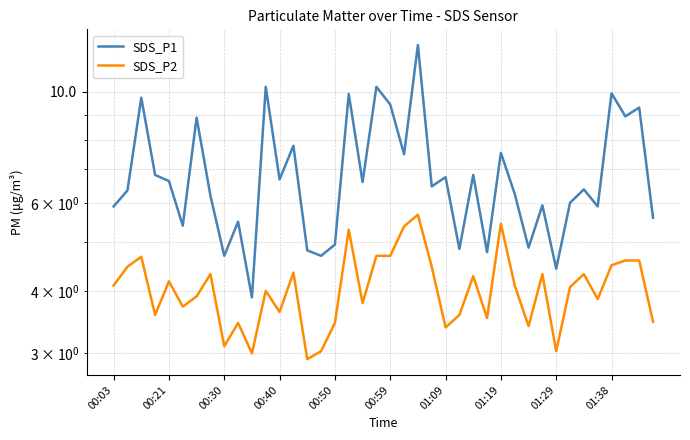

Reading left to right, list all the values displayed in this chart.

SDS_P1: 5.9	6.3	9.7	6.8	6.6	5.4	8.9	6.2	4.7	5.5	3.9	10.2	6.7	7.8	4.8	4.7	5.0	9.9	6.6	10.2	9.4	7.5	12.4	6.5	6.8	4.8	6.8	4.8	7.5	6.2	4.9	5.9	4.4	6.0	6.4	5.9	9.9	8.9	9.3	5.6
SDS_P2: 4.1	4.5	4.7	3.6	4.2	3.7	3.9	4.3	3.1	3.5	3.0	4.0	3.6	4.3	2.9	3.0	3.5	5.3	3.8	4.7	4.7	5.4	5.7	4.5	3.4	3.6	4.3	3.5	5.5	4.1	3.4	4.3	3.0	4.1	4.3	3.9	4.5	4.6	4.6	3.5